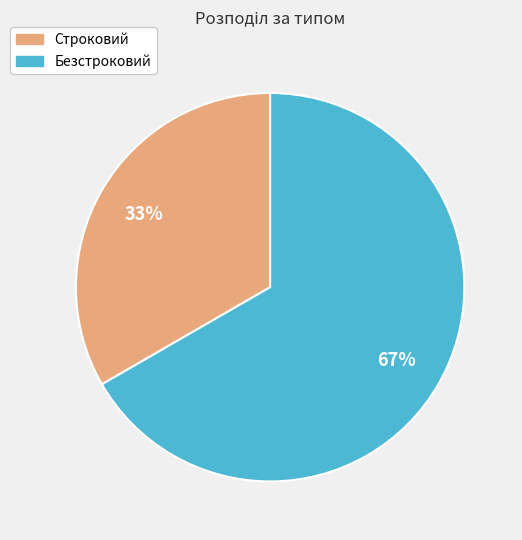

Which category has the biggest portion of the pie?

Безстроковий